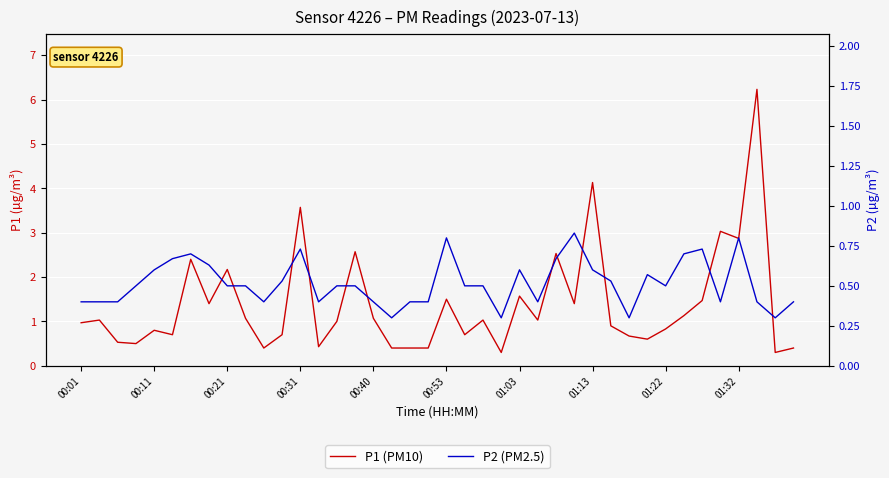

What is the maximum value for P2 (PM2.5)?

0.8